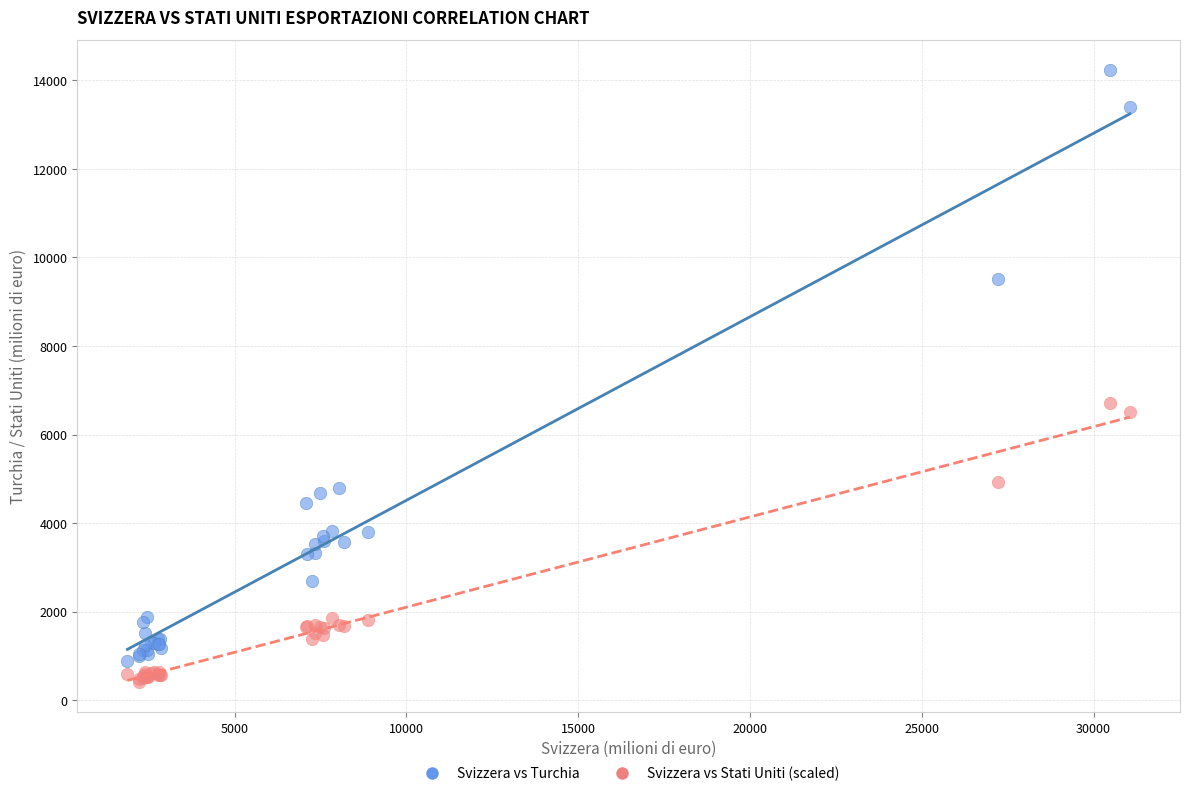

Which series has the largest Y range (max minus min)?

Svizzera vs Turchia